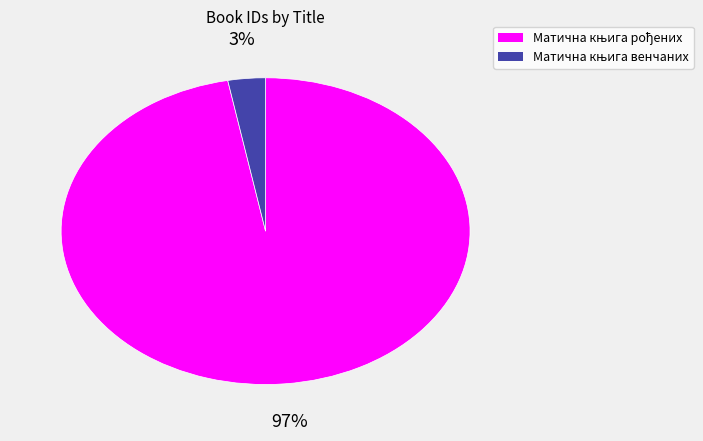

To the nearest percent, what is the difference between the largest and smallest slice percentages?

94%